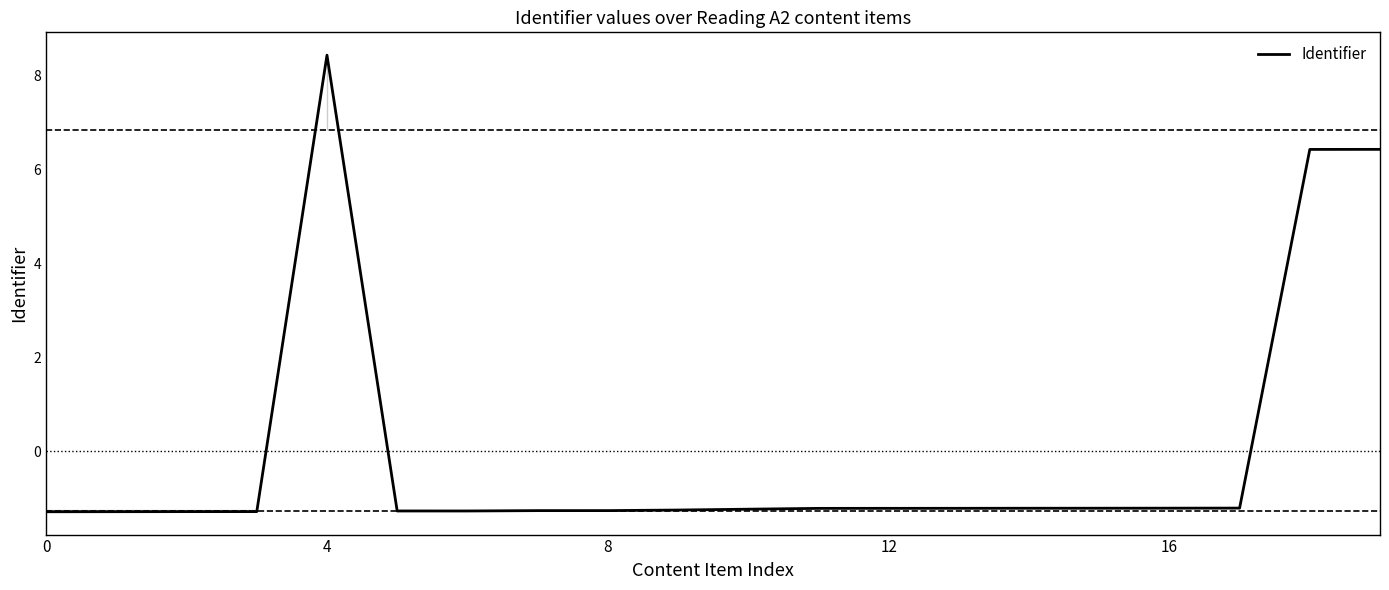

What is the difference between the maximum and minimum values?

9.7